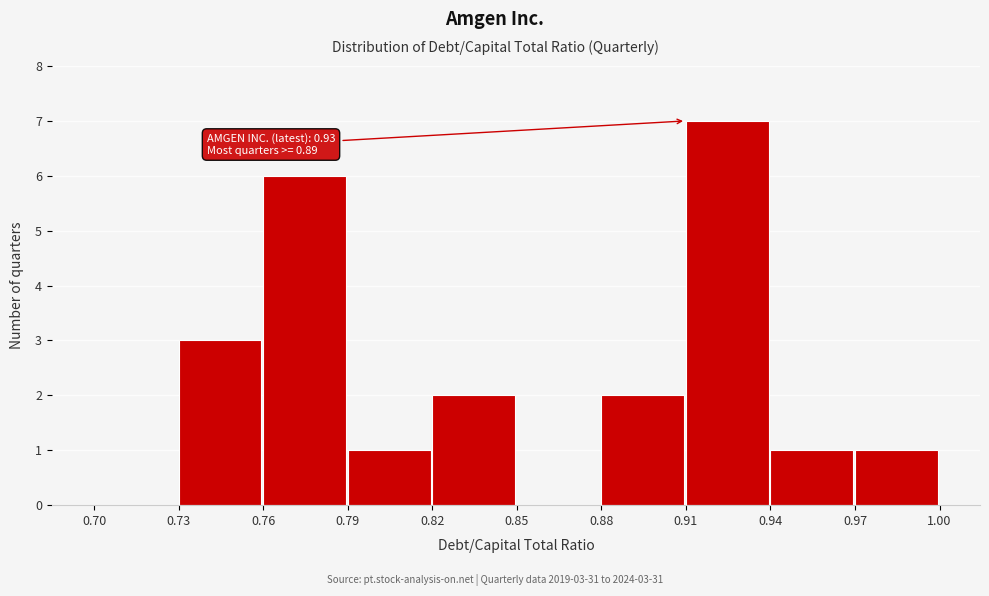

Over which range of the x-axis is the bar tallest?

0.91 to 0.94